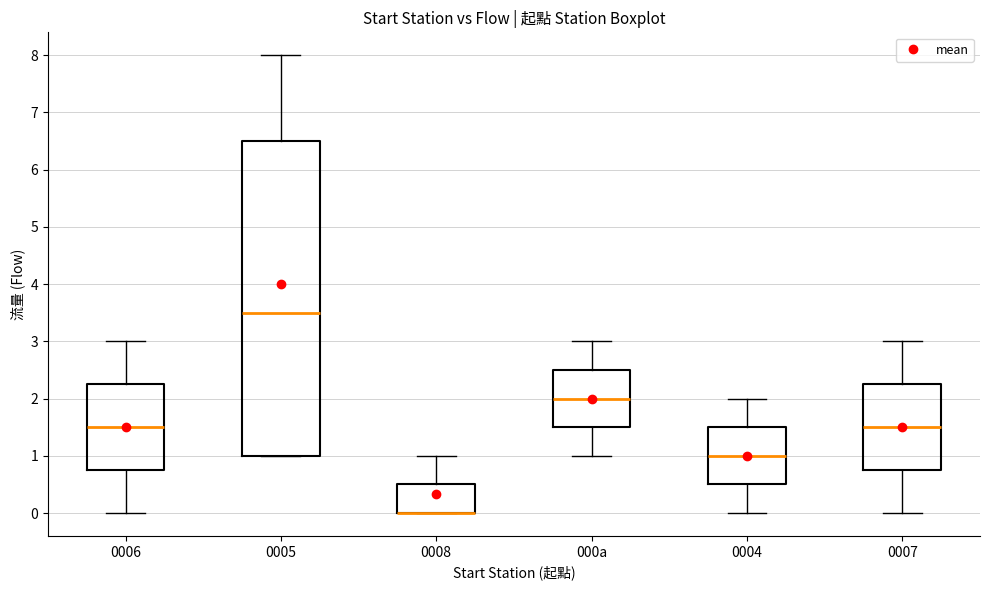

Which box is the tallest, from its lower edge to its upper edge?

0005